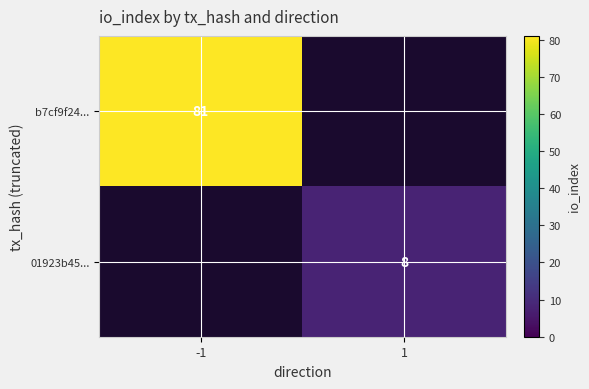

Is it true that b7cf9f24... equals 81 at -1?

True